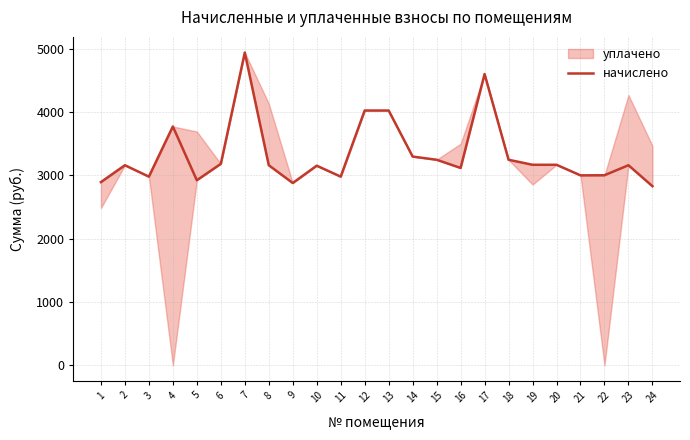

What is the average value?

3330.0